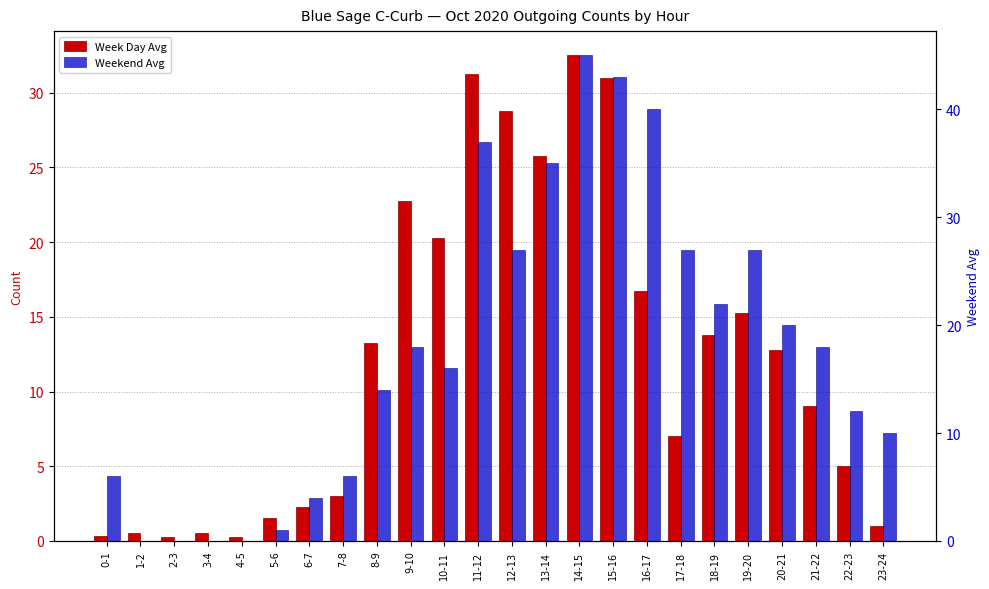

What is the label of the 11th bar from the left?

10-11